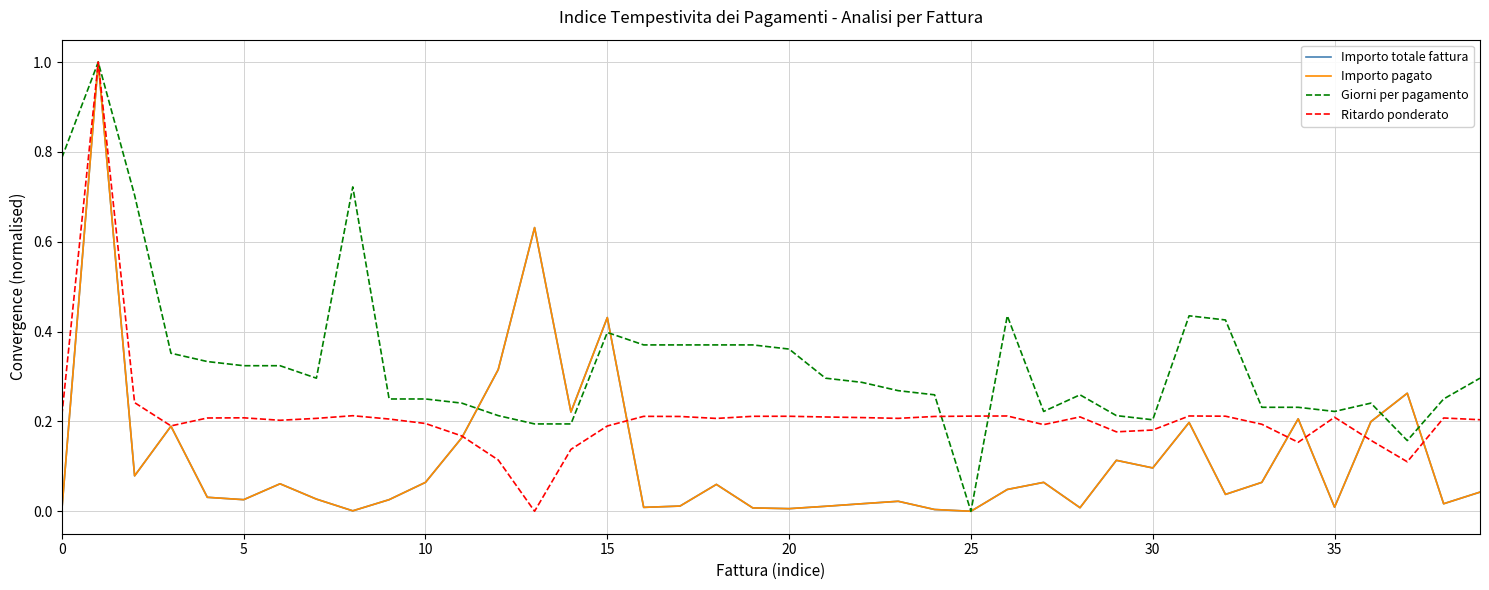

Does the chart have visible grid lines?

Yes